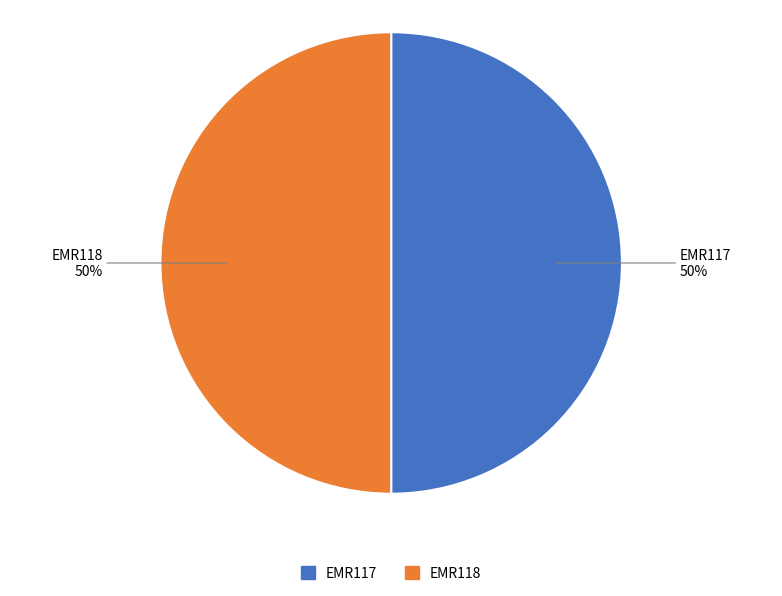

Combined, do EMR117 and EMR118 account for over 50%?

Yes